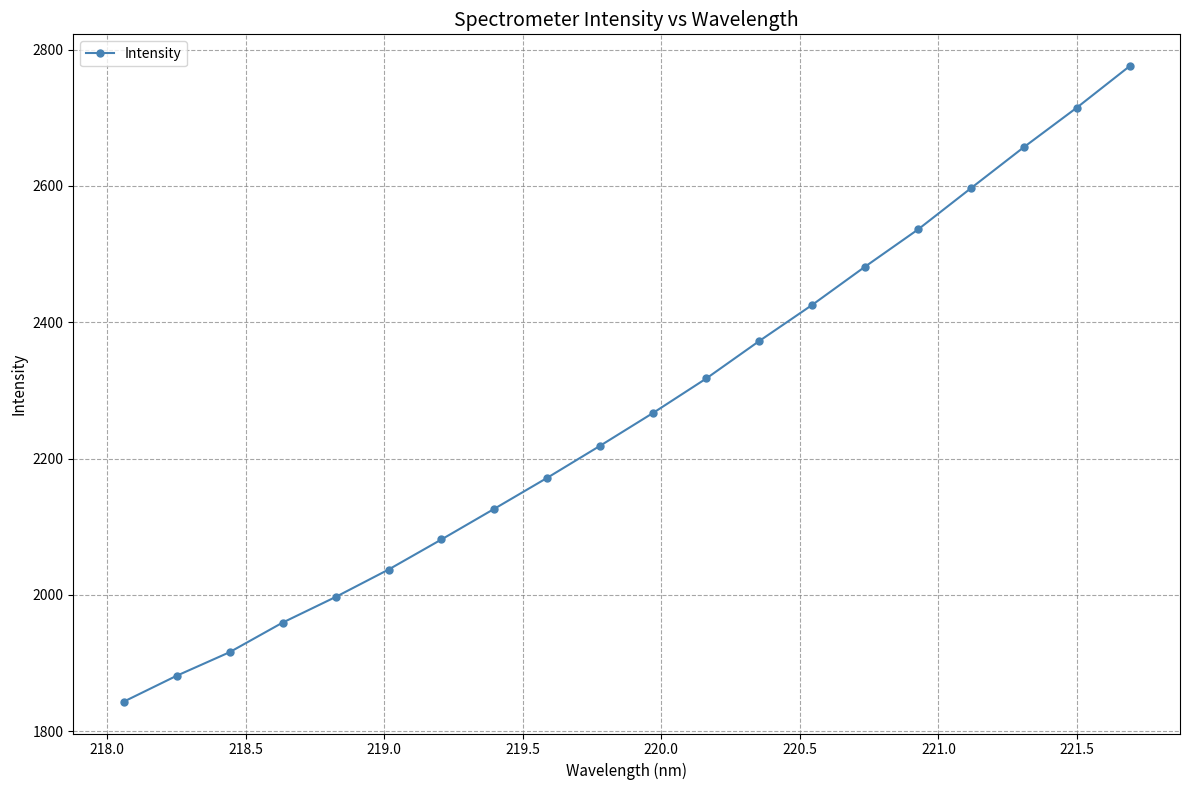

What is the value of the 12th point from the left?

2317.6